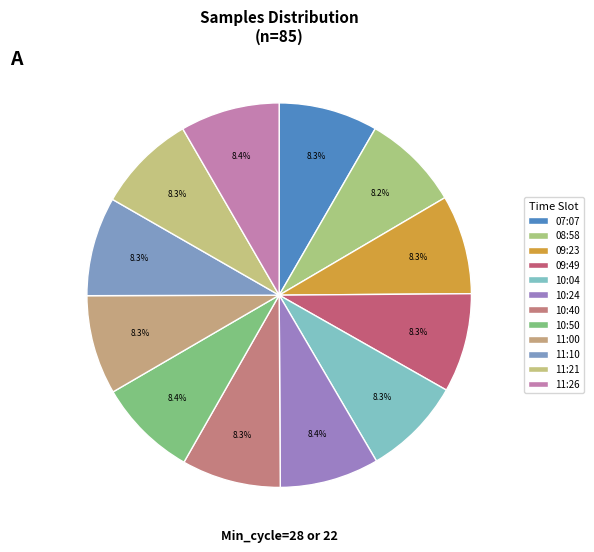

Count the number of slices in the pie.

12